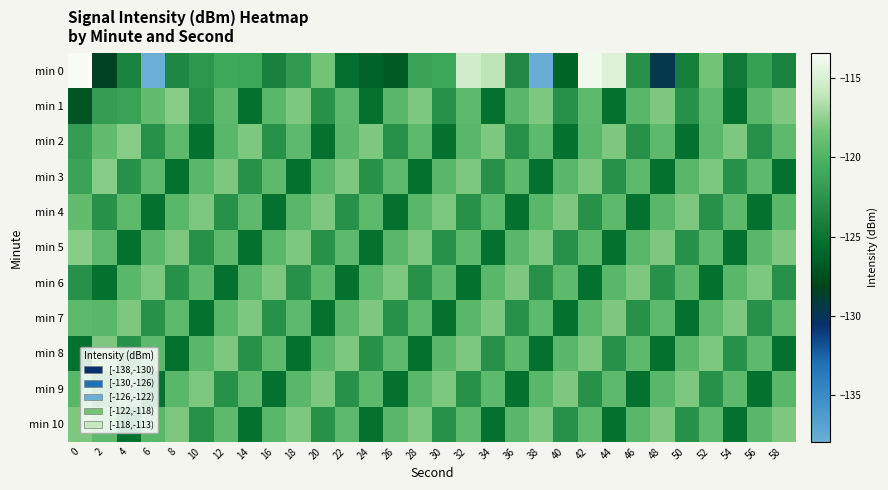

What is the greatest value displayed?

-113.4